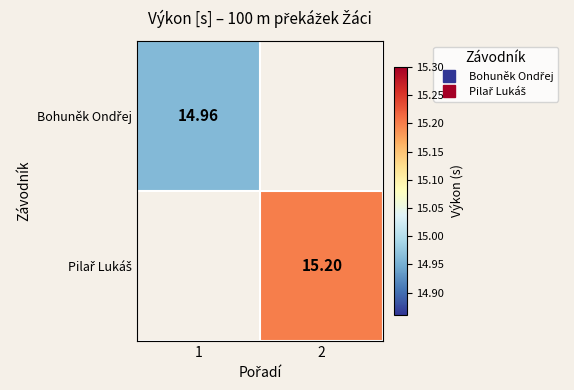

How many values in Bohuněk Ondřej are above zero?

1